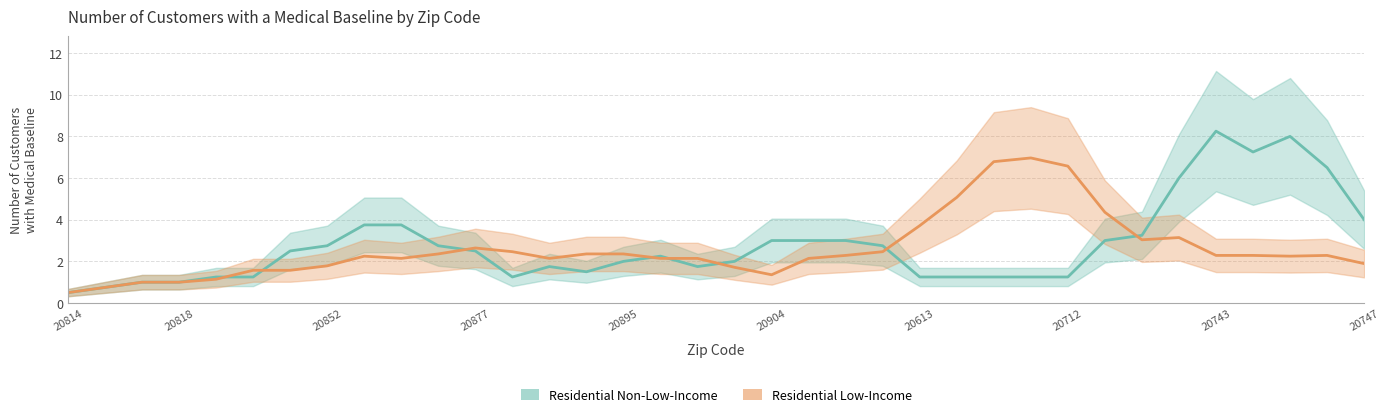

What is the minimum value for Residential Non-Low-Income?

0.5